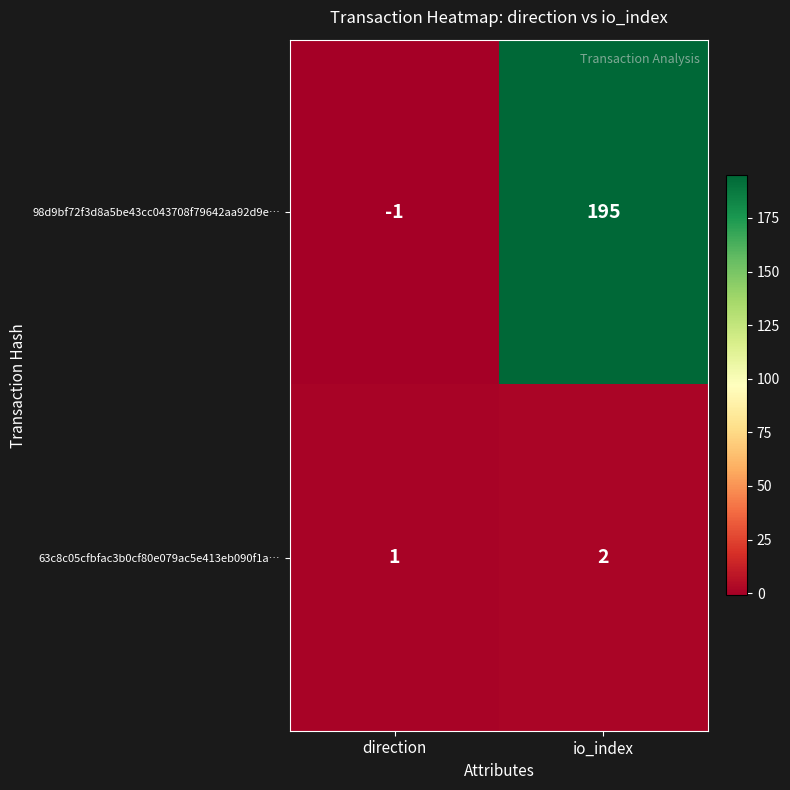

What is the difference between the 98d9bf72f3d8a5be43cc043708f79642aa92d9e… values at io_index and direction?

196